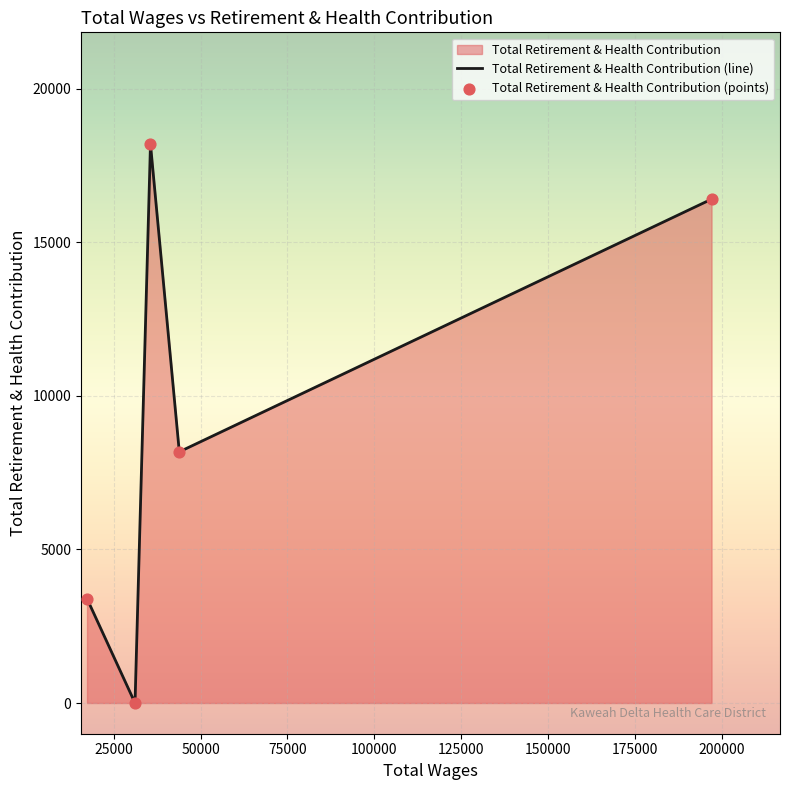

What is the maximum value shown in the chart?

18196